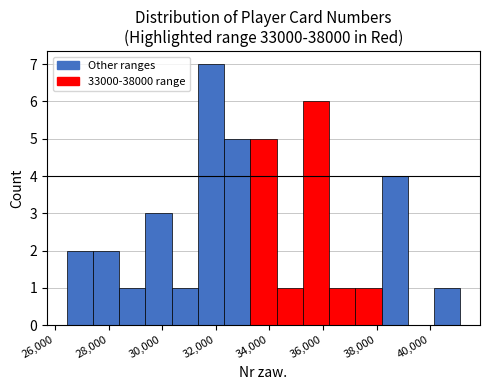

Reading left to right, transcribe this chart: for each bar, give the range it covers on the x-axis and its height. Neither the bar edges nor the heights are printed on the chart, so give them approximately, as read against the axes.

26400 to 27400: 2
27400 to 28400: 2
28400 to 29400: 1
29400 to 30400: 3
30400 to 31400: 1
31400 to 32400: 7
32400 to 33200: 5
33200 to 34200: 5
34200 to 35200: 1
35200 to 36200: 6
36200 to 37200: 1
37200 to 38200: 1
38200 to 39200: 4
39200 to 40200: 0
40200 to 41200: 1